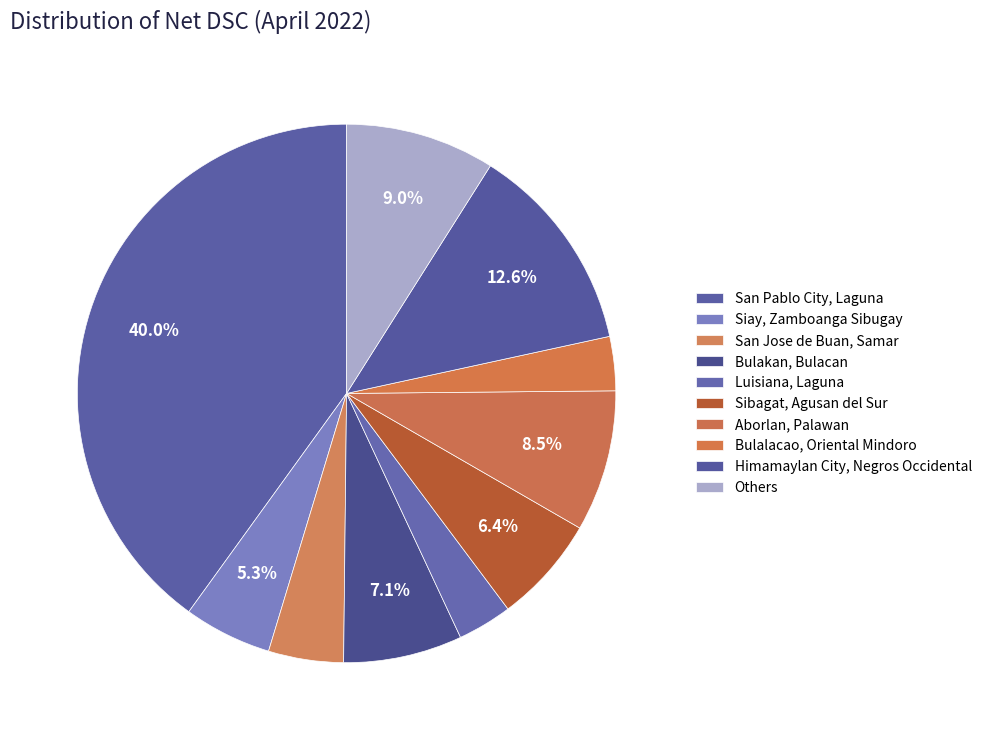

To the nearest percent, what percentage of the pie is Himamaylan City, Negros Occidental?

13%